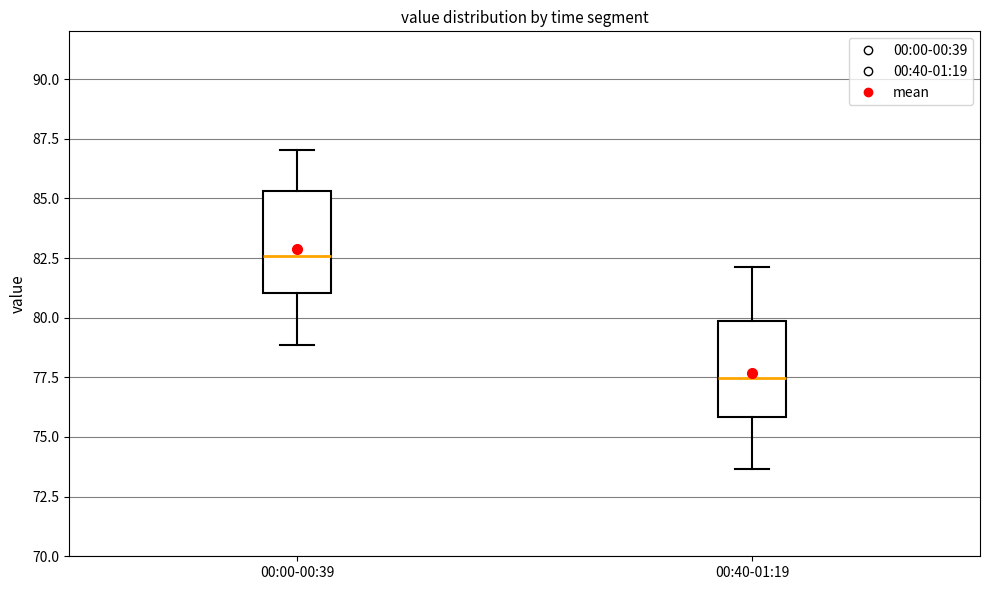

Where is the upper edge of the box for 00:00-00:39 on the y-axis? The values are not printed on the chart, so give them approximately, as read against the axis.

85.5